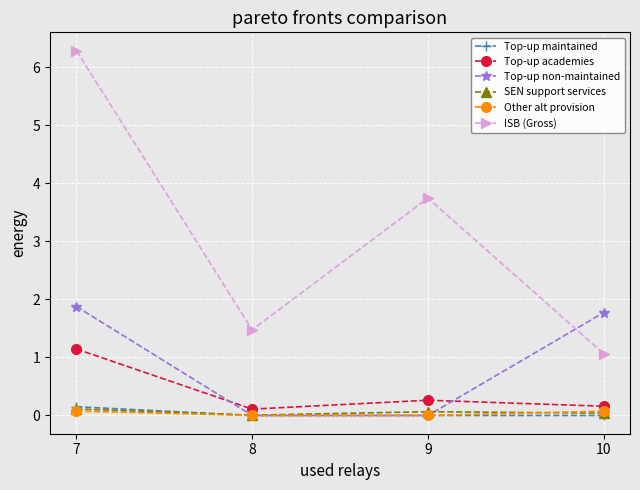

True or false: SEN support services and ISB (Gross) intersect in this chart.

False